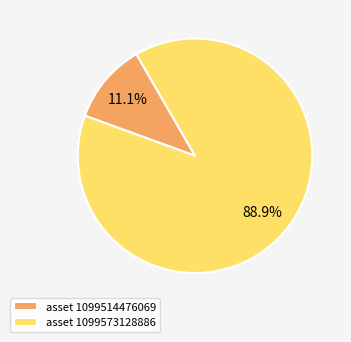

Rank the categories by value from lowest to highest.

asset 1099514476069, asset 1099573128886